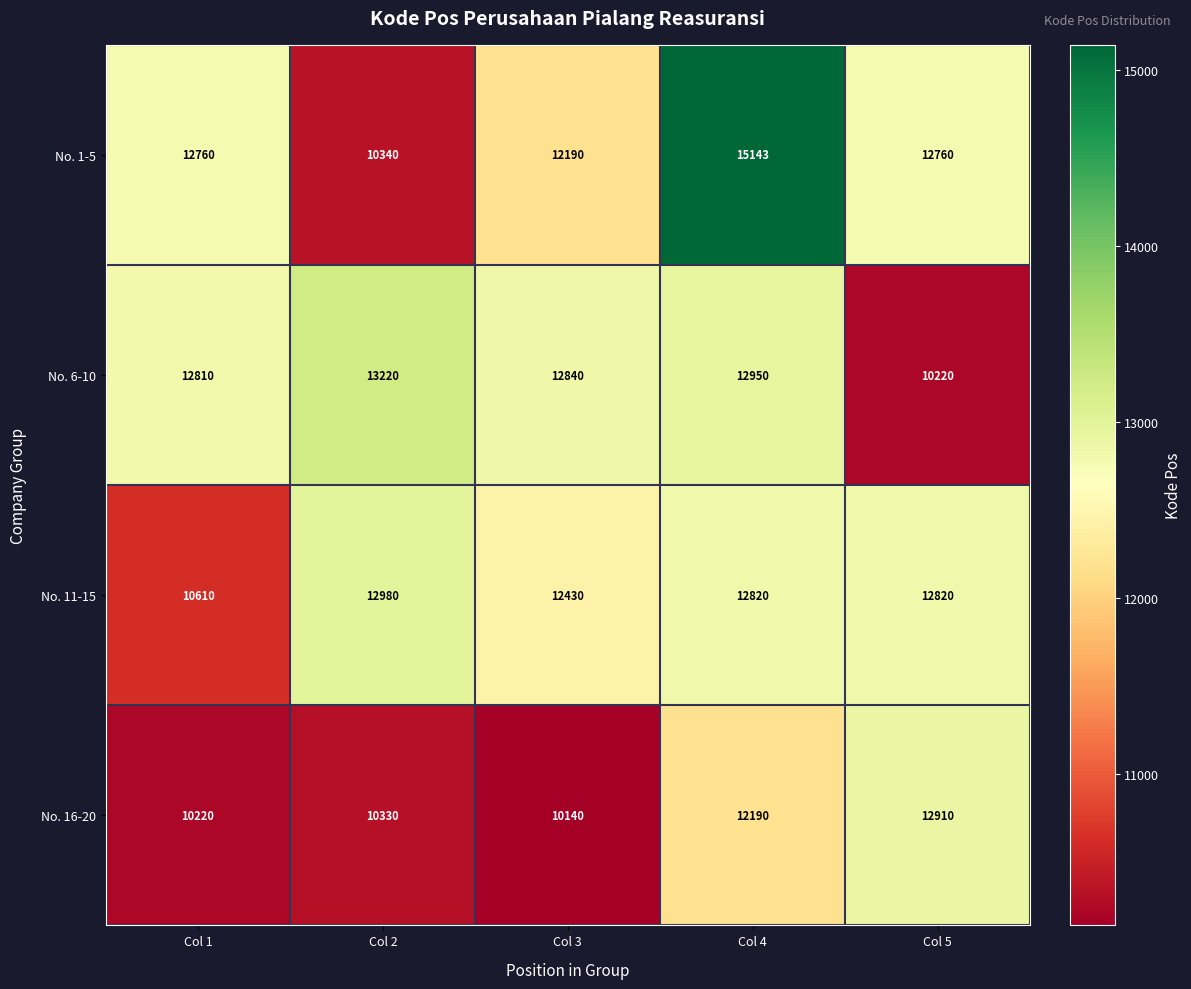

At which label does No. 11-15 first exceed 12820?

Col 2